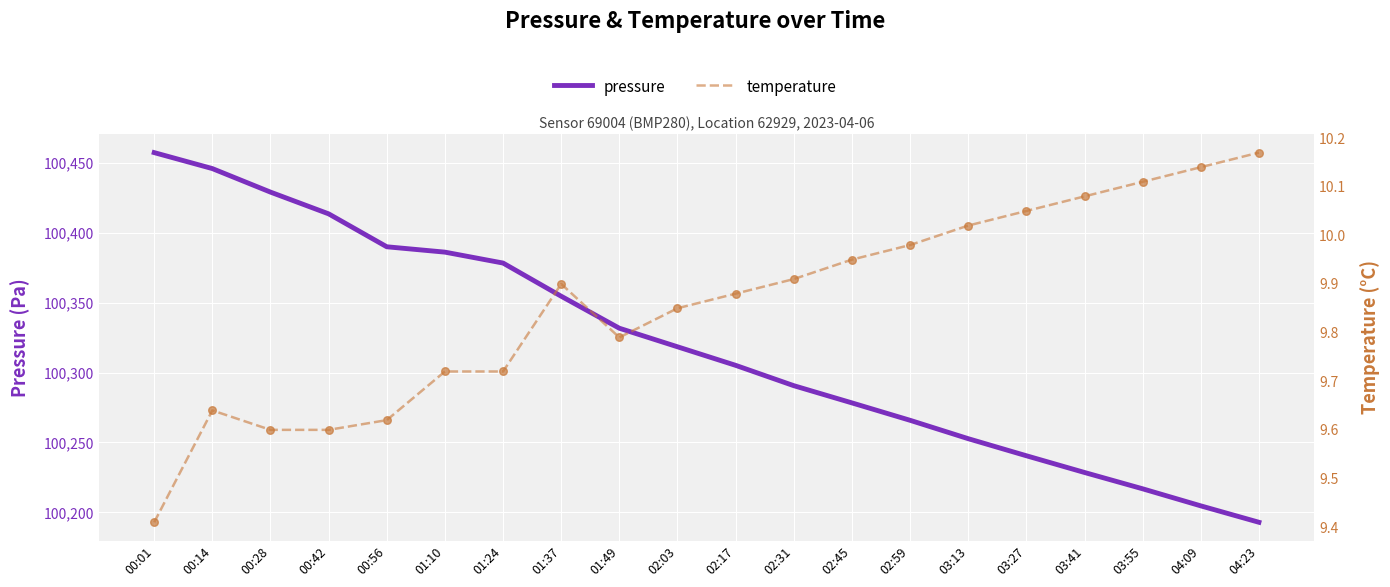

What are all the series names shown in the legend?

pressure, temperature